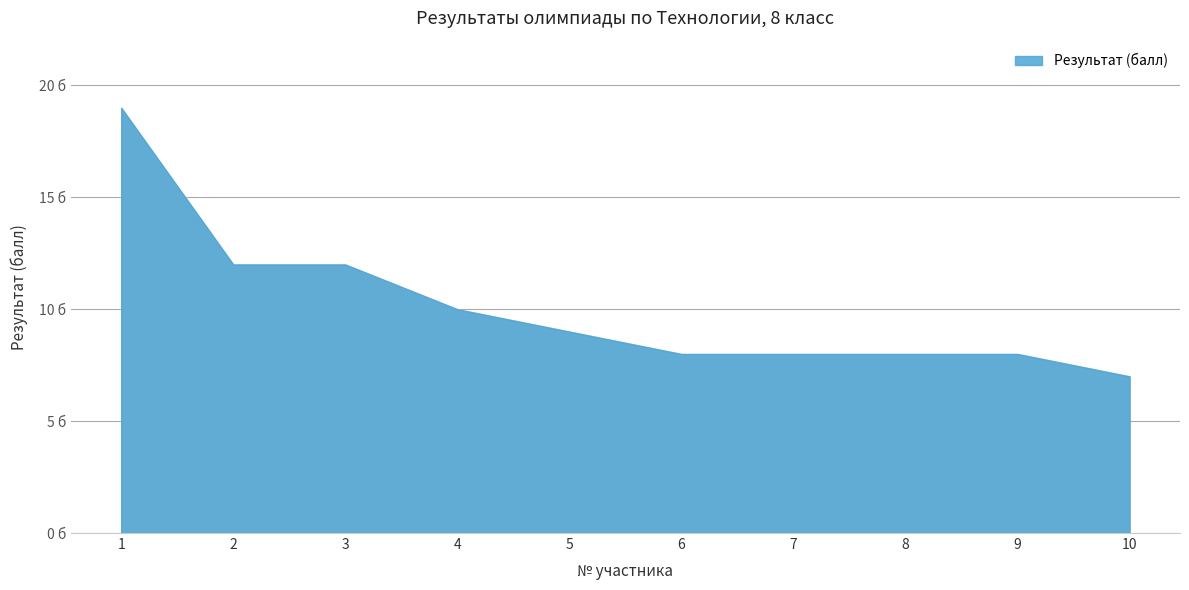

What is the maximum value shown in the chart?

19